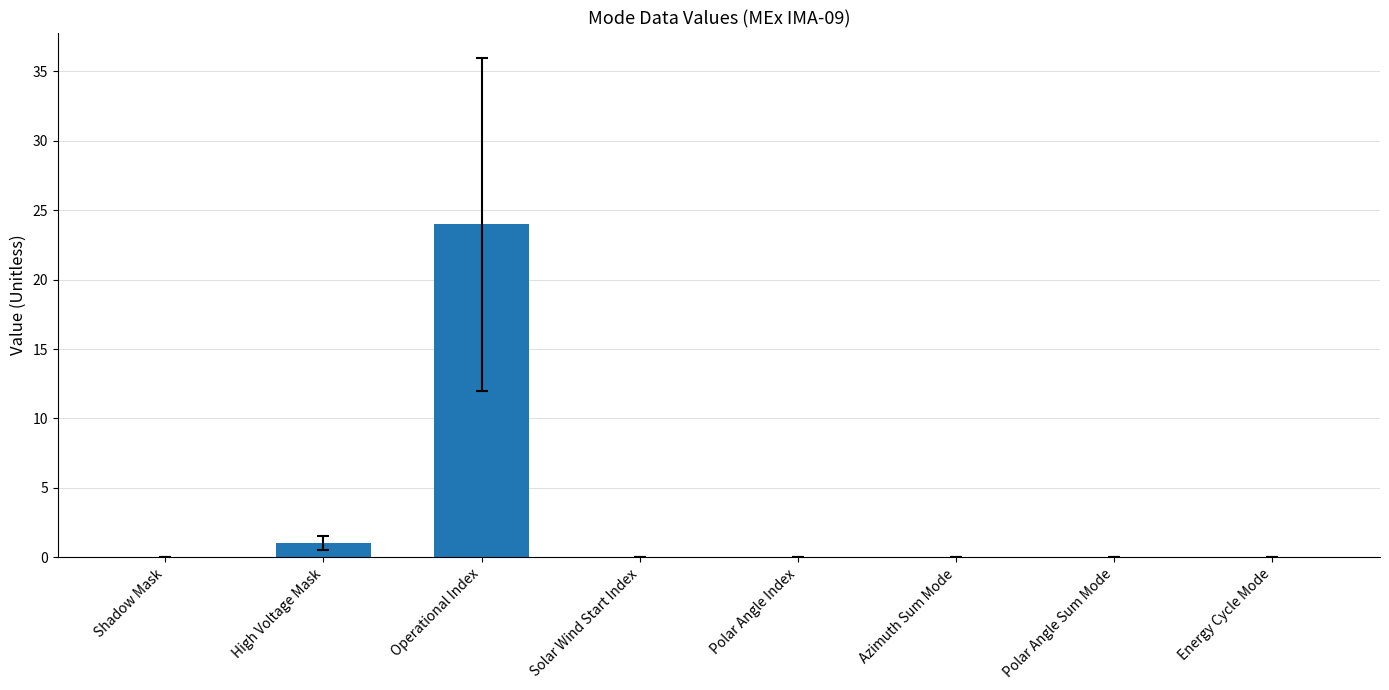

Where is the data nearest to the value 12?

High Voltage Mask